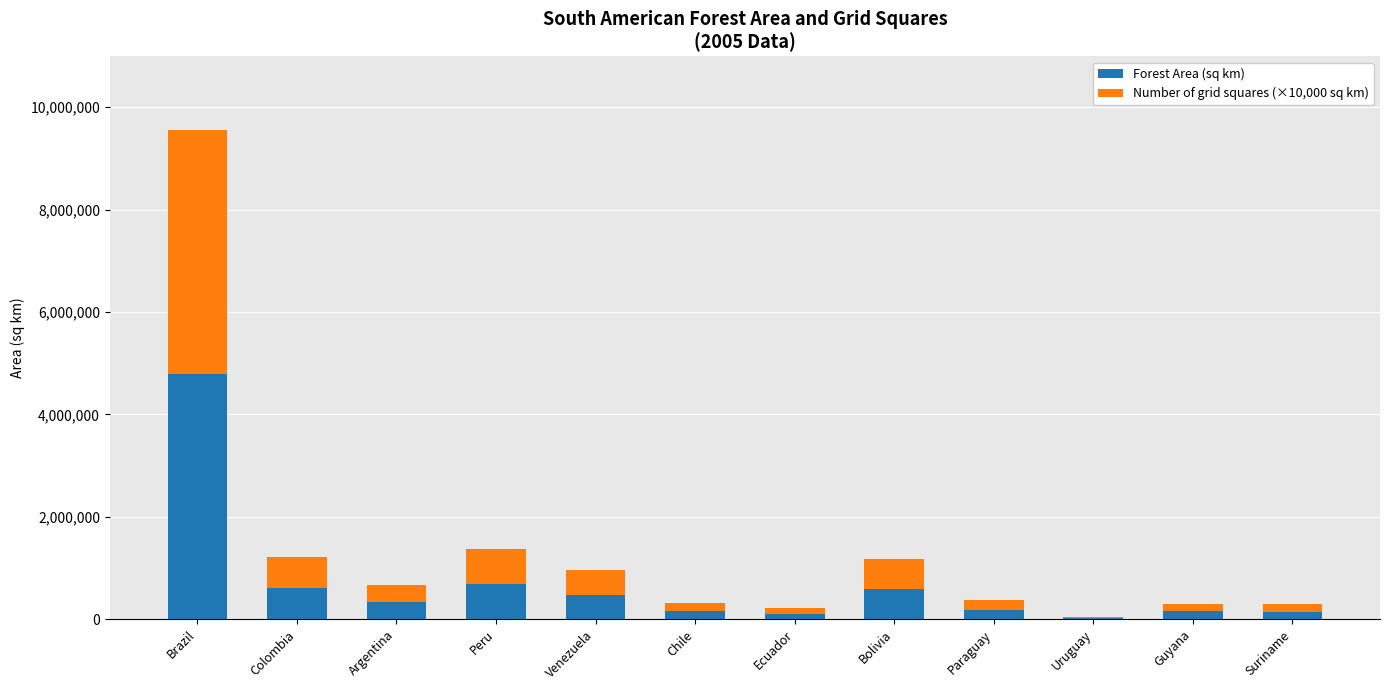

What is the sum of all Forest Area (sq km) values?

8237790